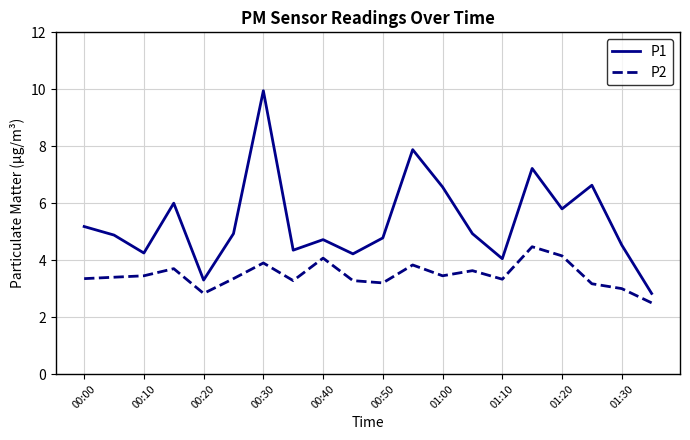

What is the lowest value of the P1 series?

2.8